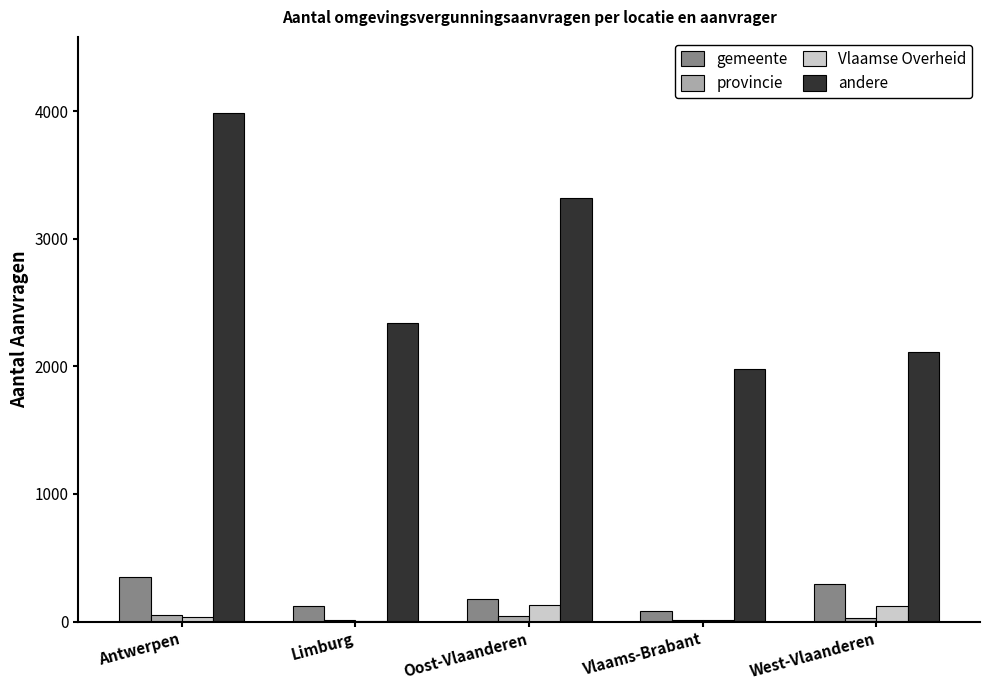

What is the sum of all Vlaamse Overheid values?

301